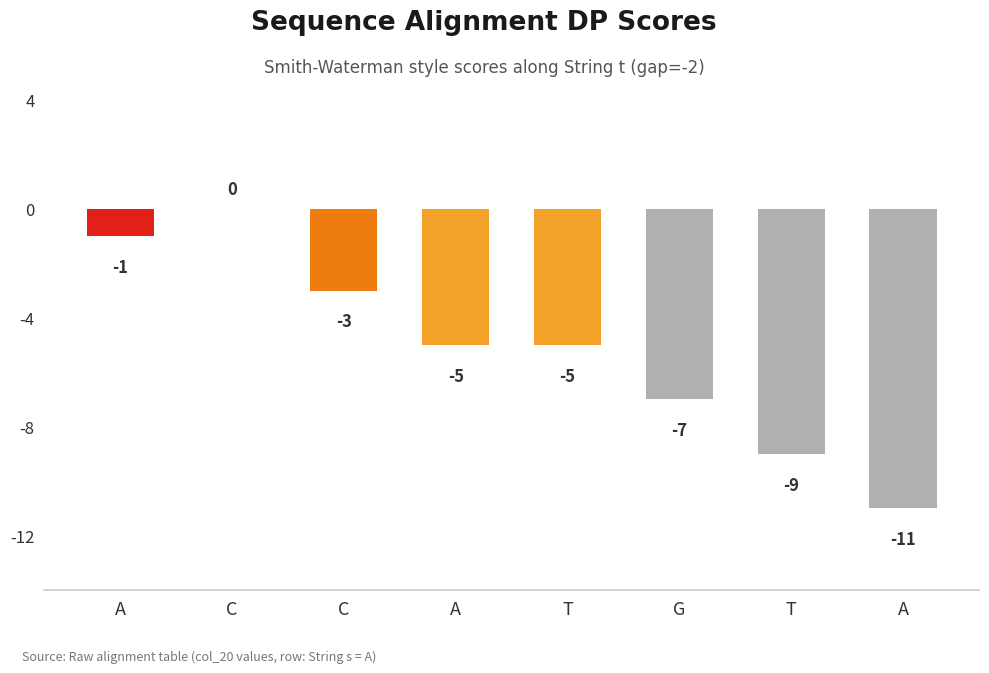

How many series are shown in this chart?

1